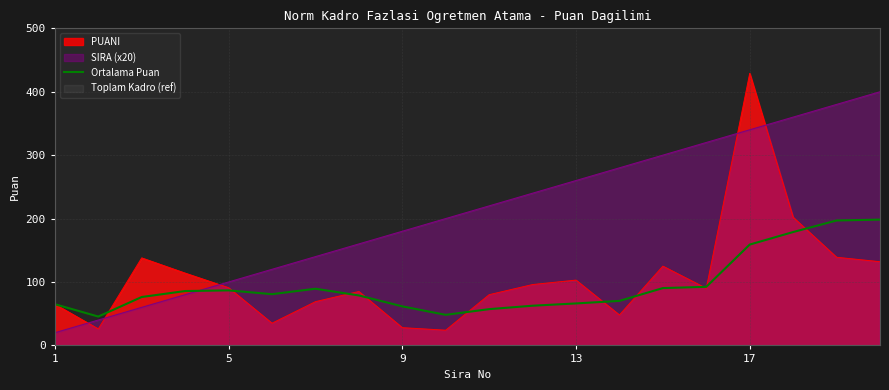

True or false: Ortalama Puan and SIRA (x20) cross at least once.

True